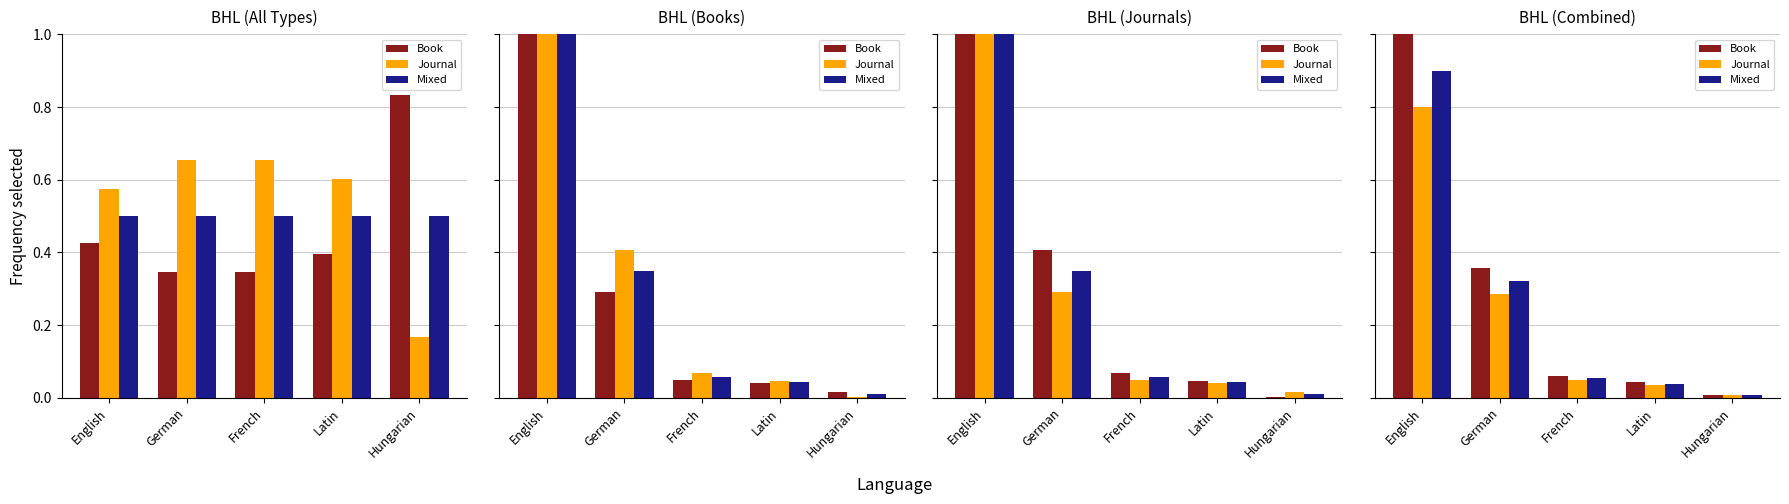

What is the difference between the second highest and minimum values in the Book series?

0.3